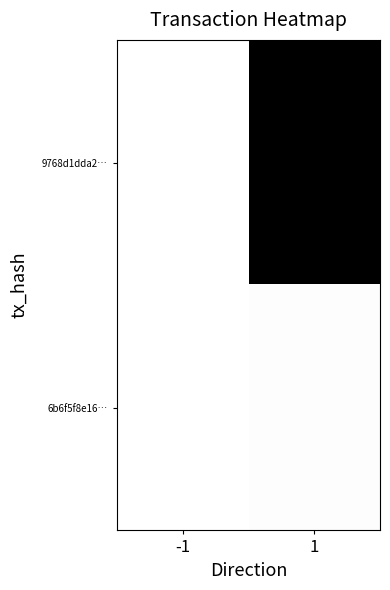

Rank the series by their maximum value, from highest to lowest.

9768d1dda2…, 6b6f5f8e16…